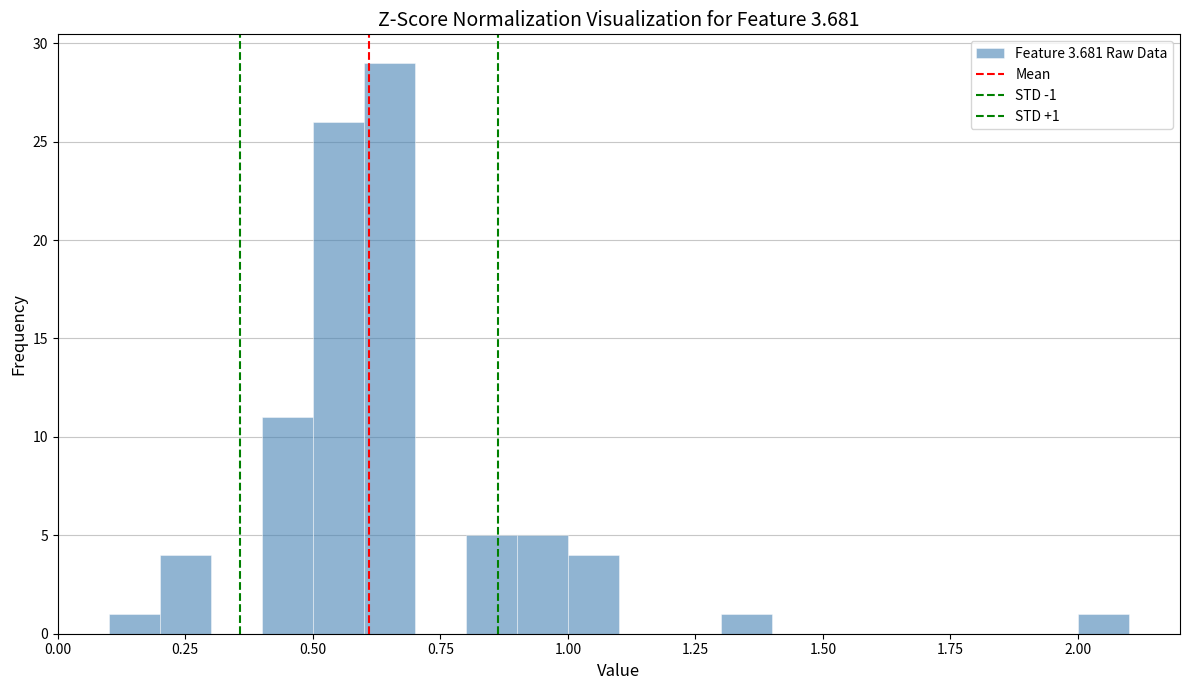

Around what value on the x-axis is the tallest bar? Give the approximate position of its centre, as read against the axis.

0.65